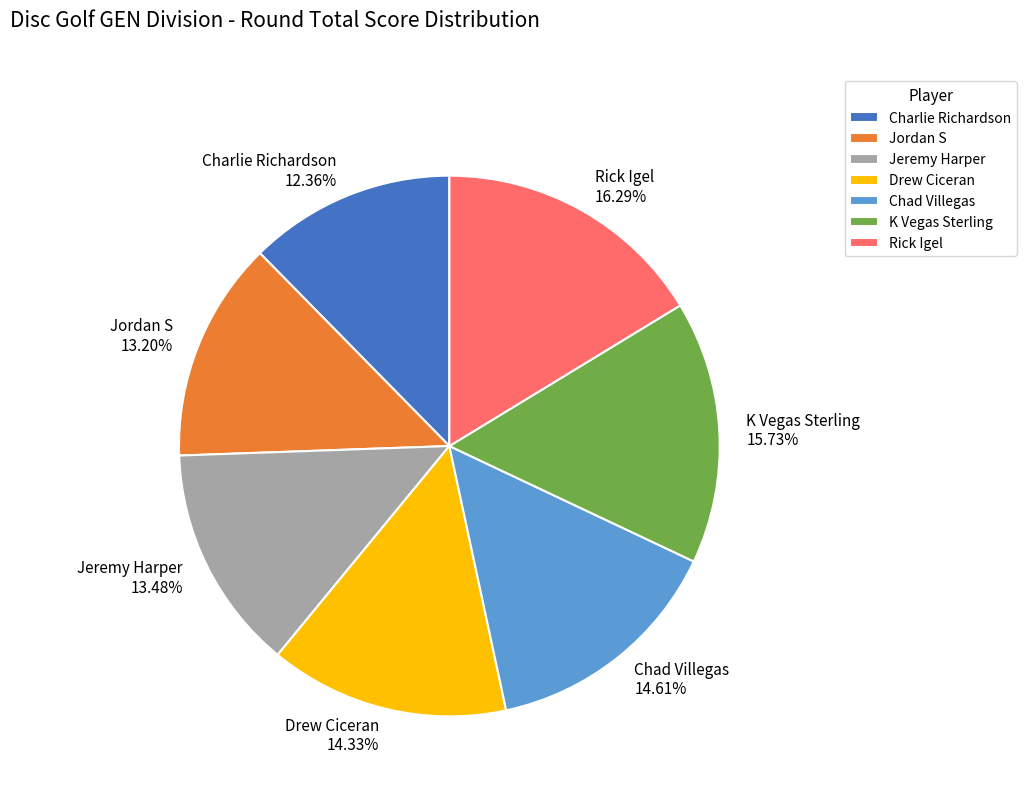

Which has a higher value, Drew Ciceran or Charlie Richardson?

Drew Ciceran